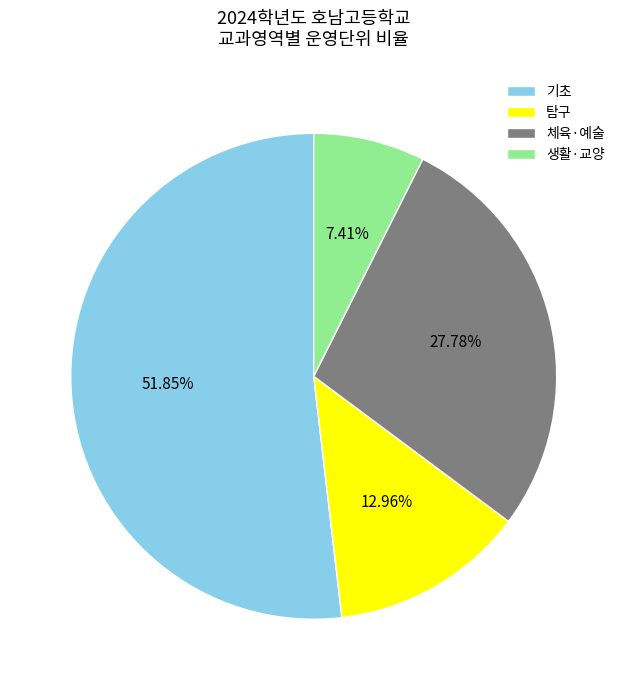

Is the sum of 탐구 and 생활·교양 greater than half?

No